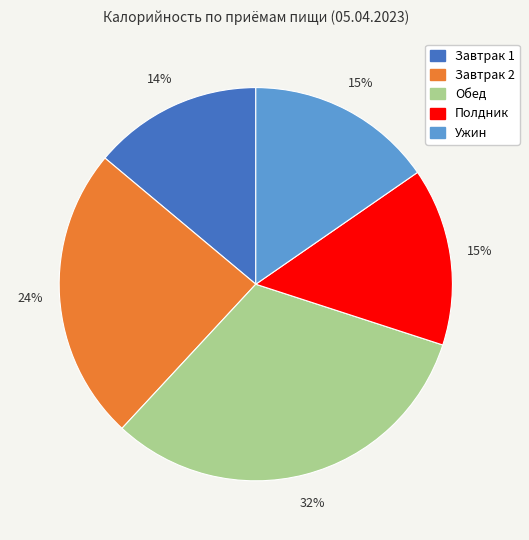

Is Ужин the majority of the pie?

No